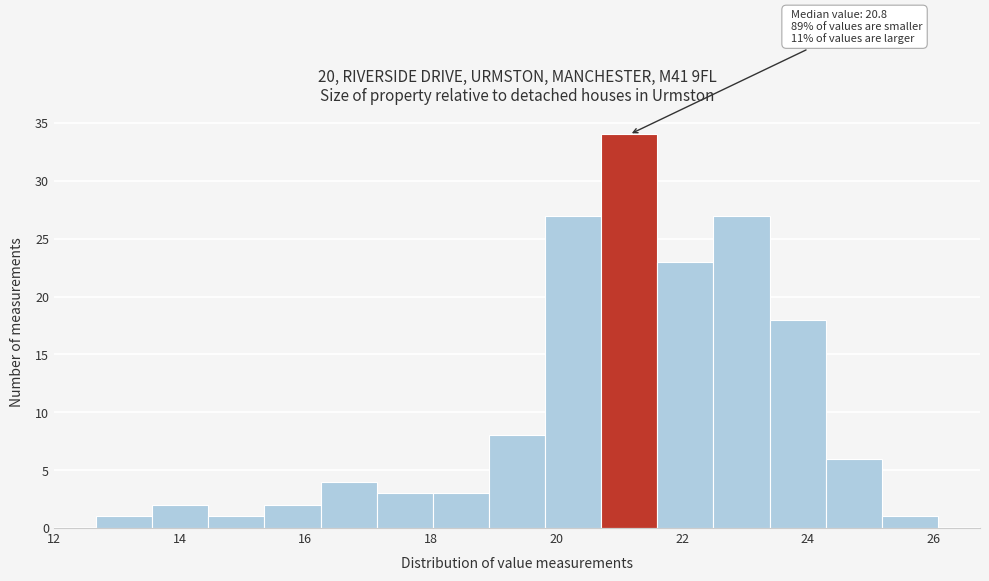

Over which range of the x-axis is the bar tallest?

20.8 to 21.6